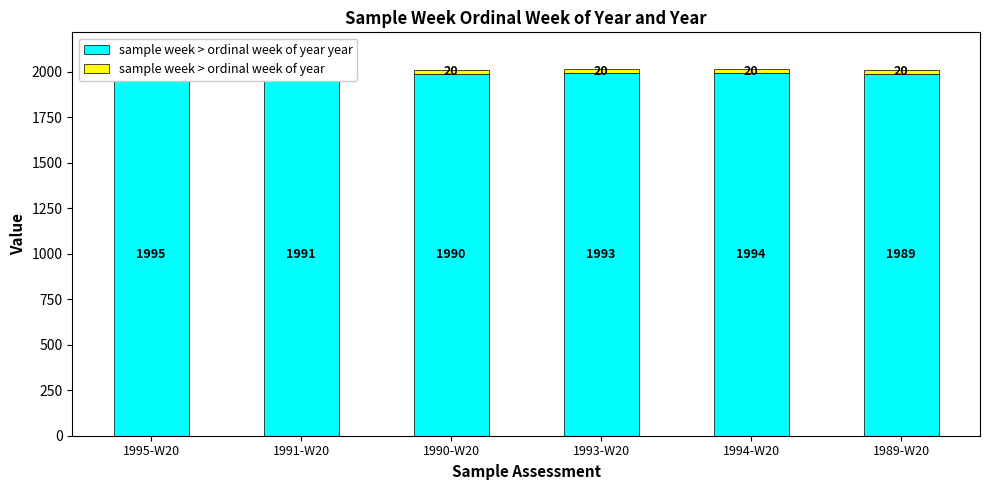

What is the average value of the sample week > ordinal week of year year series?

1992